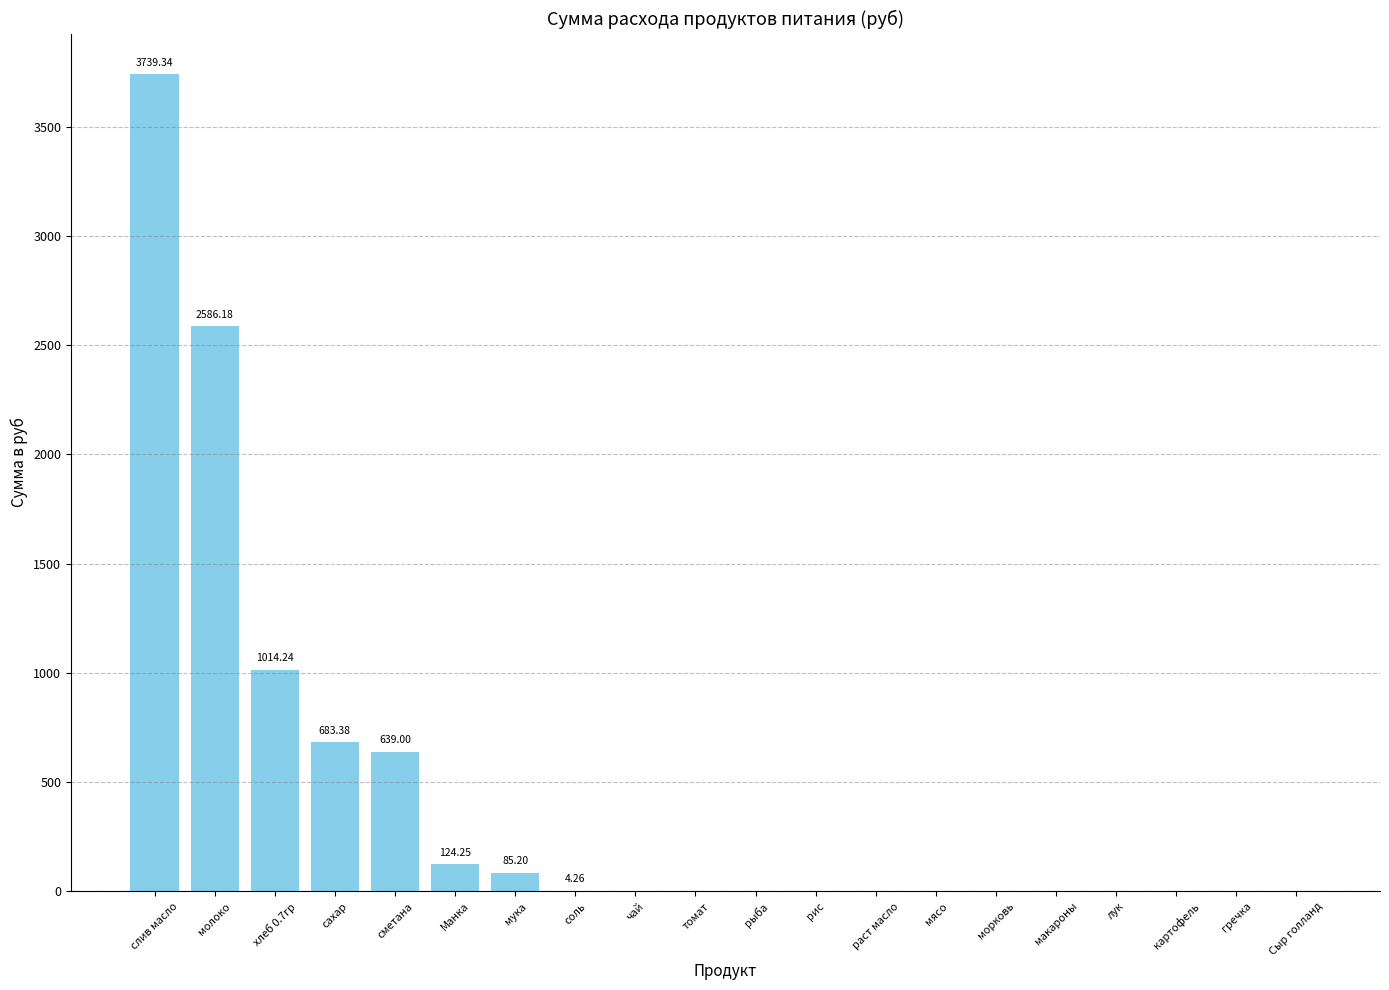

What is the change in value from молоко to хлеб 0.7гр?

-1571.9